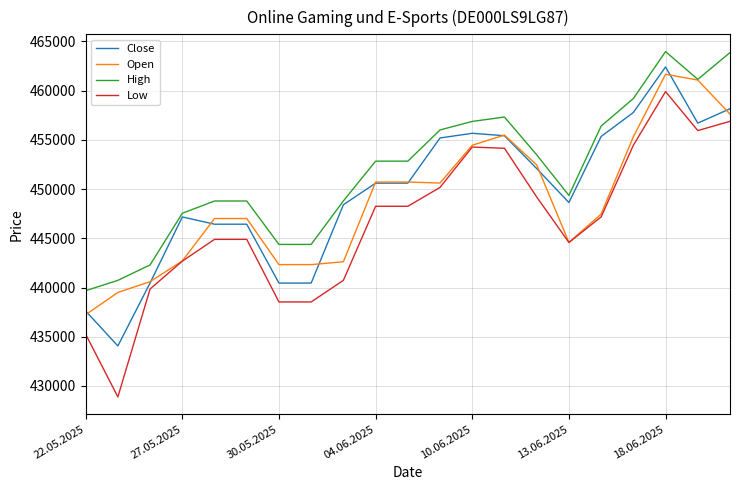

True or false: Low and High cross at least once.

False